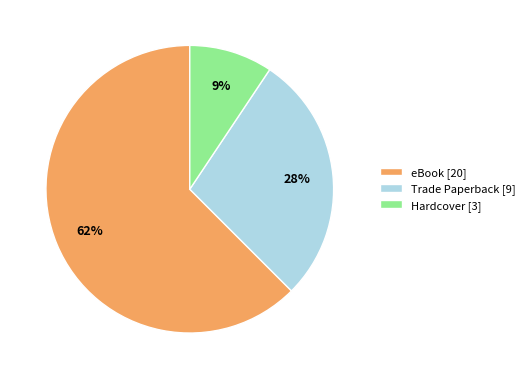

To the nearest percent, what is the average slice percentage?

33%